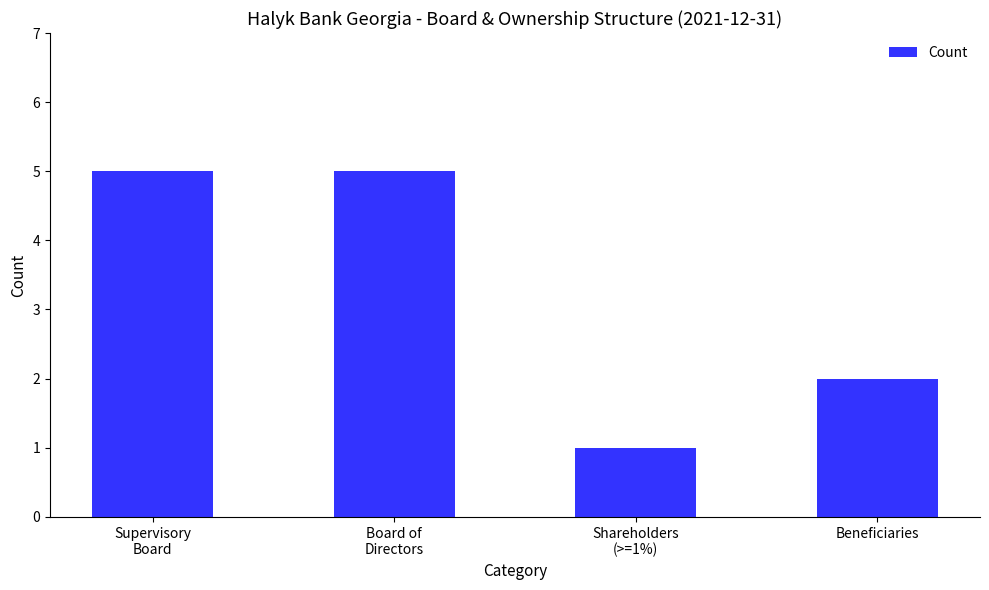

True or false: the data shows 2 at Beneficiaries.

True